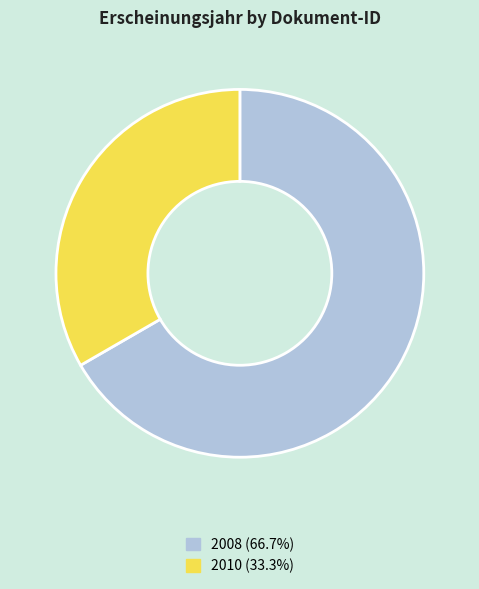

Does any single category account for the majority?

Yes